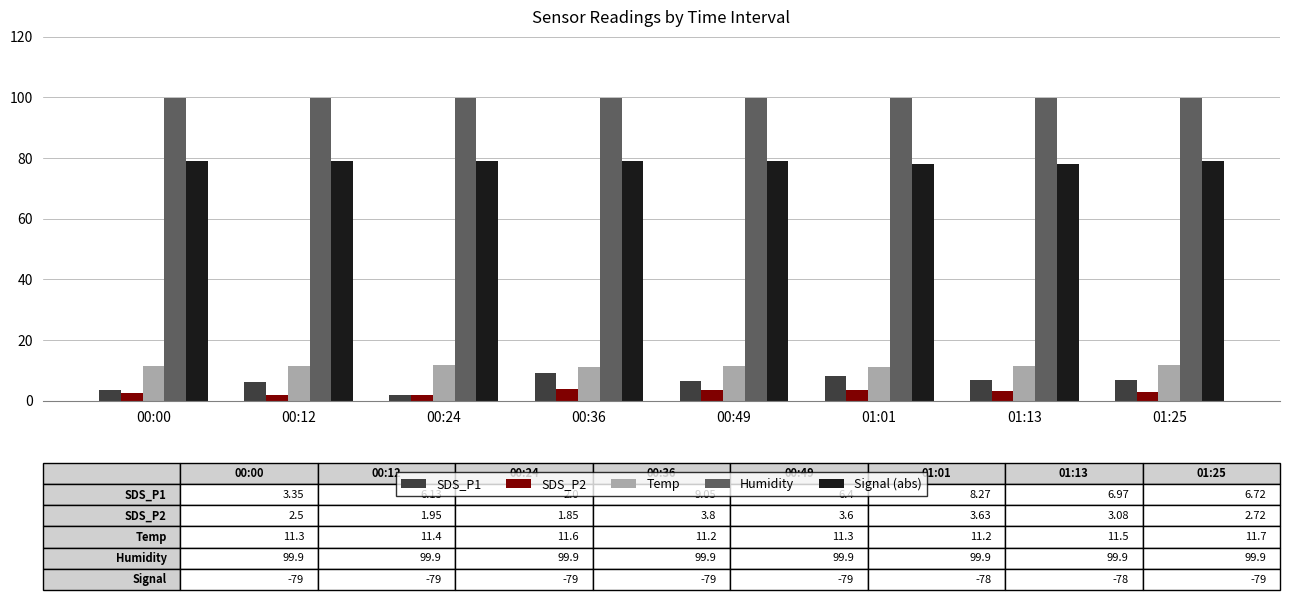

True or false: Humidity has a value of 99.9 at 00:00.

True